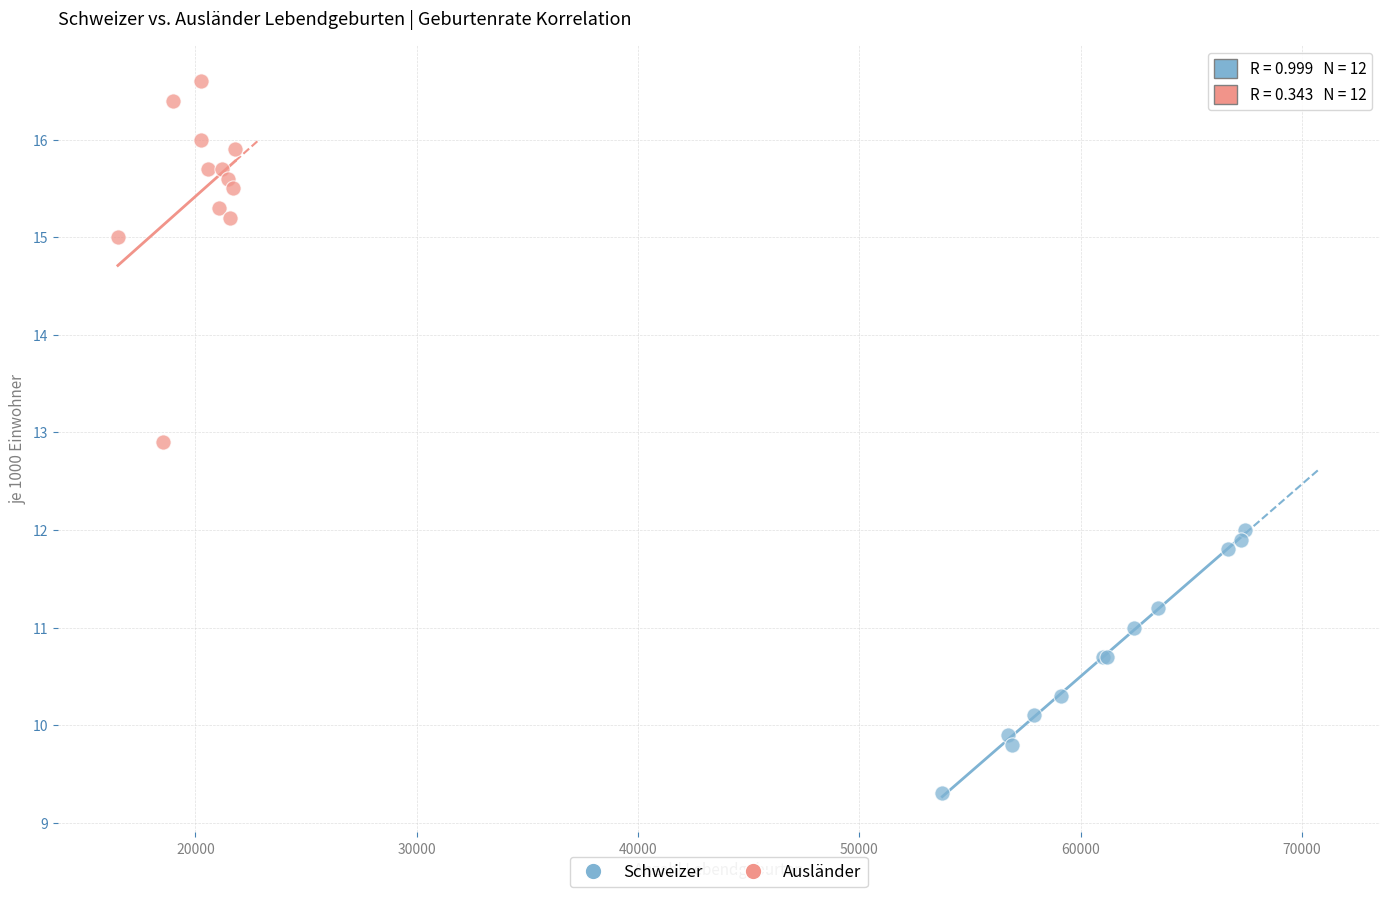

Which series contains the lowest Y value?

Schweizer